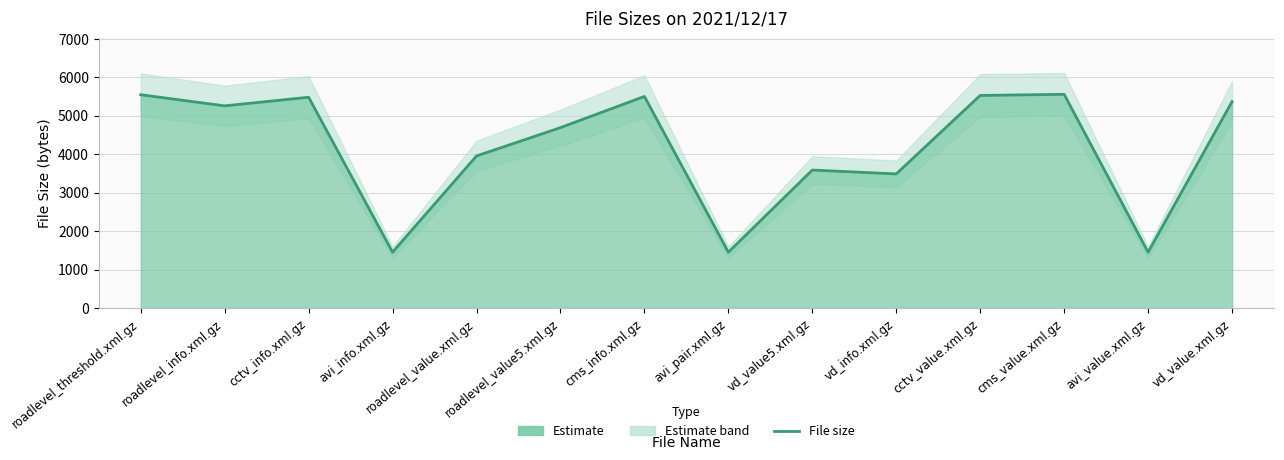

Where is the first local maximum?

cctv_info.xml.gz